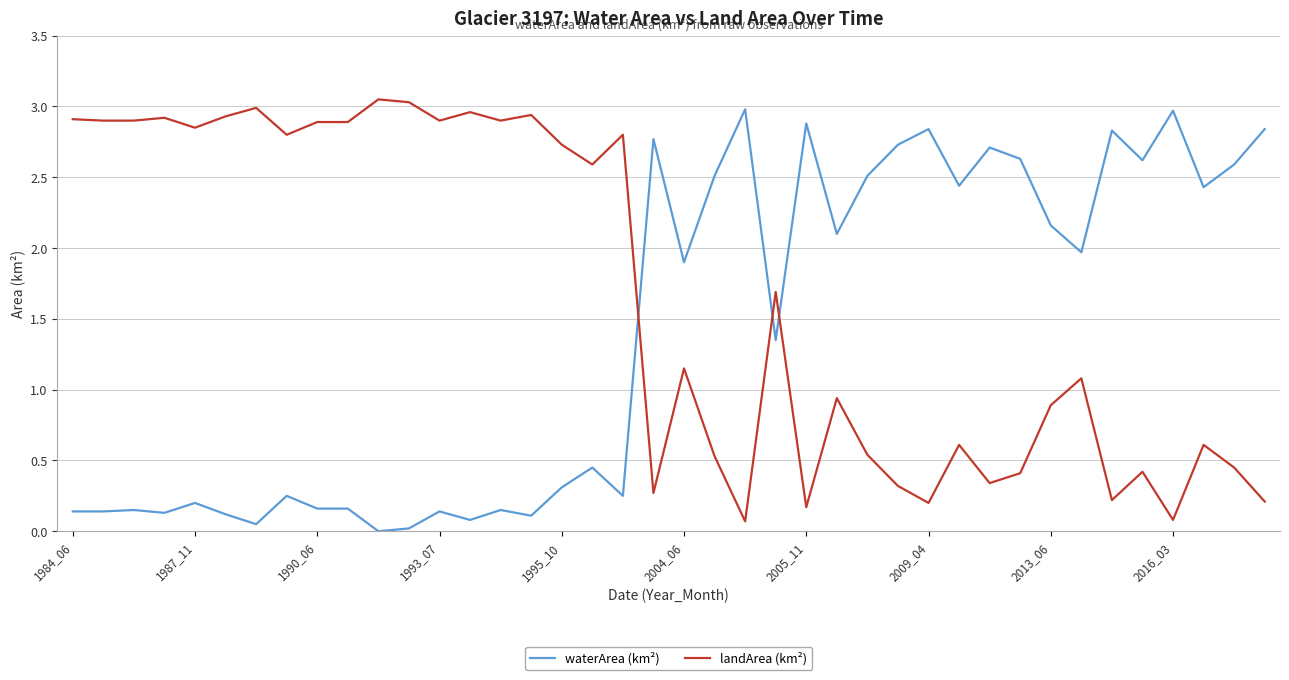

Which series has the largest total across all categories?

landArea (km²)